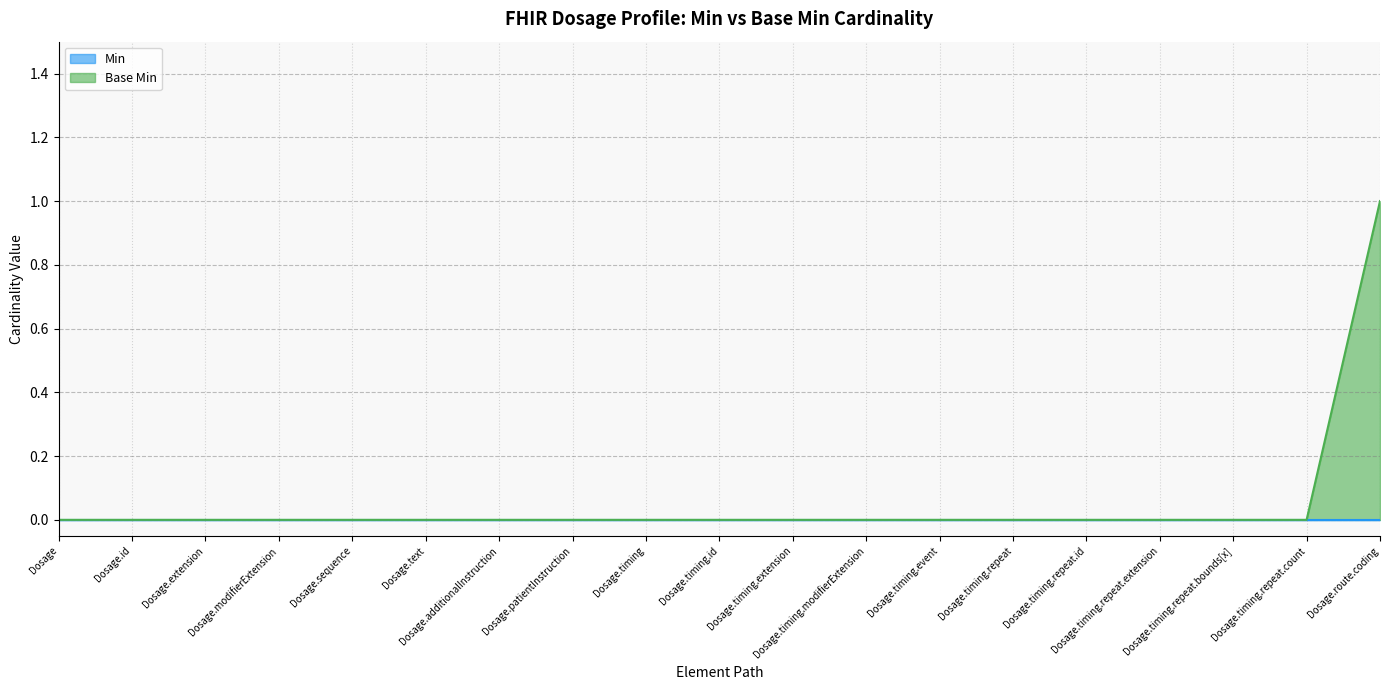

True or false: there are more than 2 points higher than both neighbors.

False